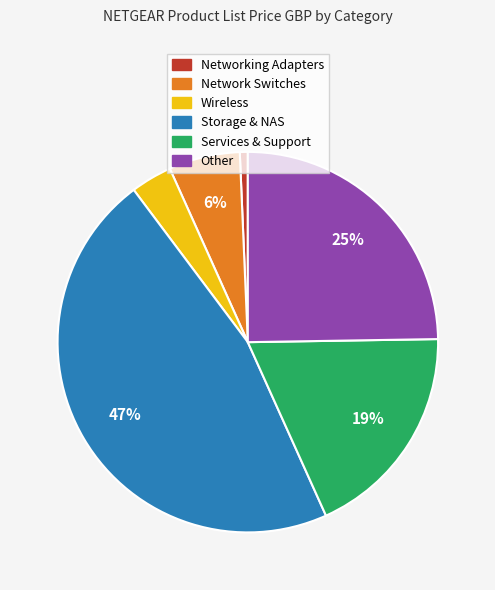

Rank the categories by value from lowest to highest.

Networking Adapters, Wireless, Network Switches, Services & Support, Other, Storage & NAS